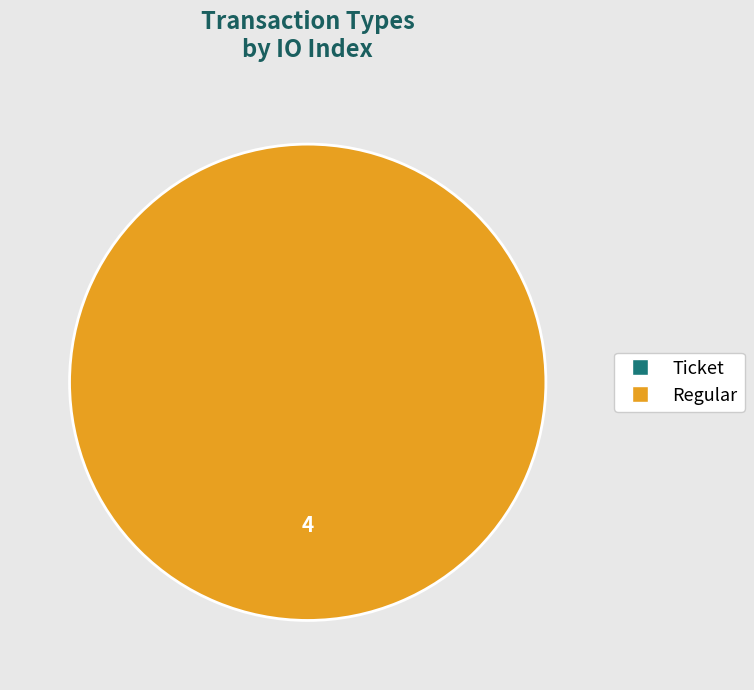

Is there a majority slice in this chart?

Yes